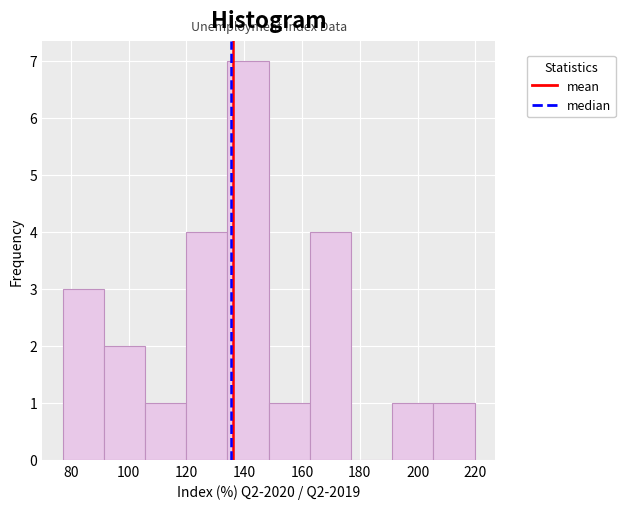

Reading left to right, transcribe this chart: for each bar, give the range it covers on the x-axis and its height. Neither the bar edges nor the heights are printed on the chart, so give them approximately, as read against the axes.

78 to 92: 3
92 to 106: 2
106 to 120: 1
120 to 134: 4
134 to 148: 7
148 to 162: 1
162 to 176: 4
176 to 192: 0
192 to 206: 1
206 to 220: 1